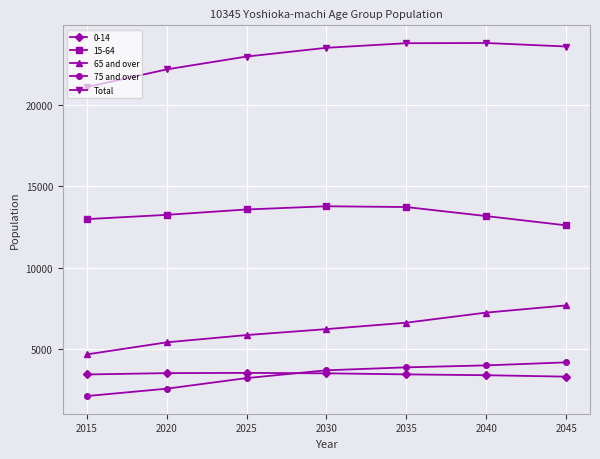

The value of 0-14 at 2040 is 1099. True or false?

False